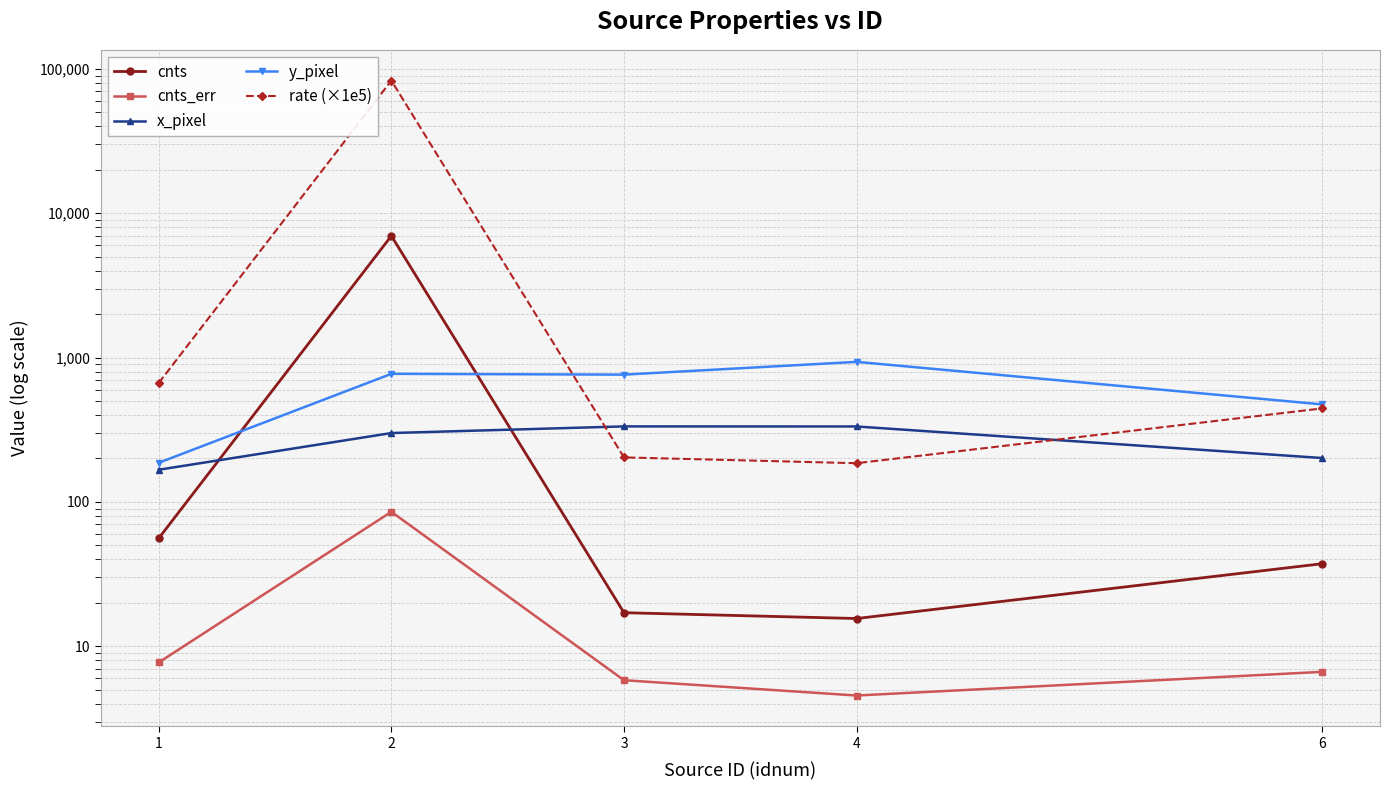

Reading left to right, extract all data points from this chart.

cnts: 56.0	6972.7	17.1	15.6	37.3
cnts_err: 7.7	85.4	5.8	4.6	6.6
x_pixel: 167.1	300.1	333.7	333.3	201.6
y_pixel: 186.7	772.0	762.1	934.5	474.3
rate (×1e5): 667.3	83083.0	203.5	185.5	444.4